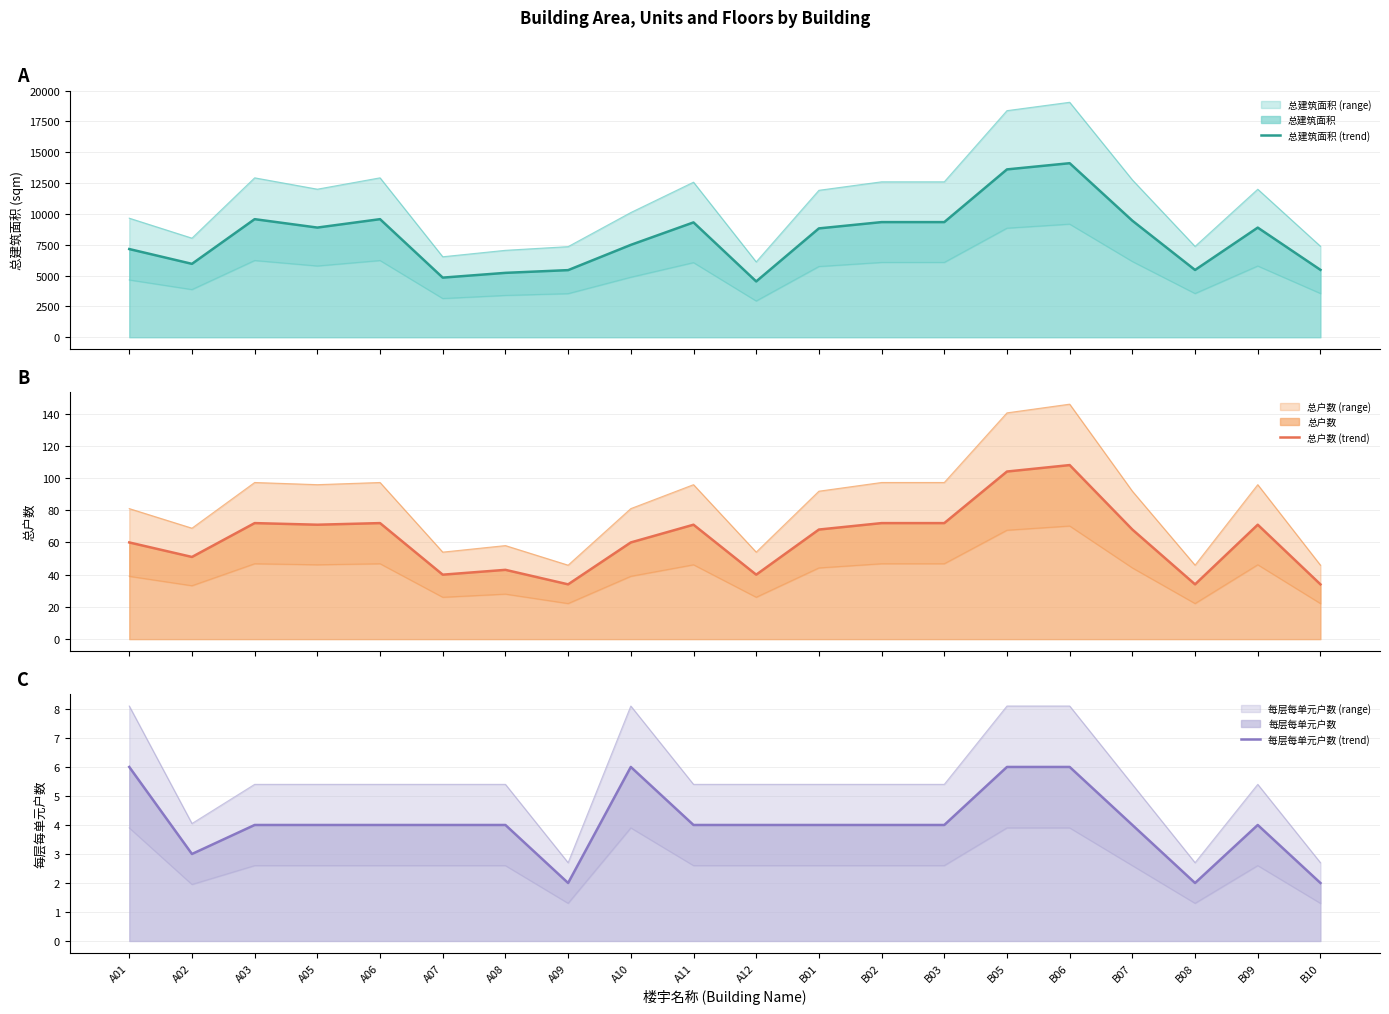

The 每层每单元户数 (trend) series shows 4 at A12. True or false?

True